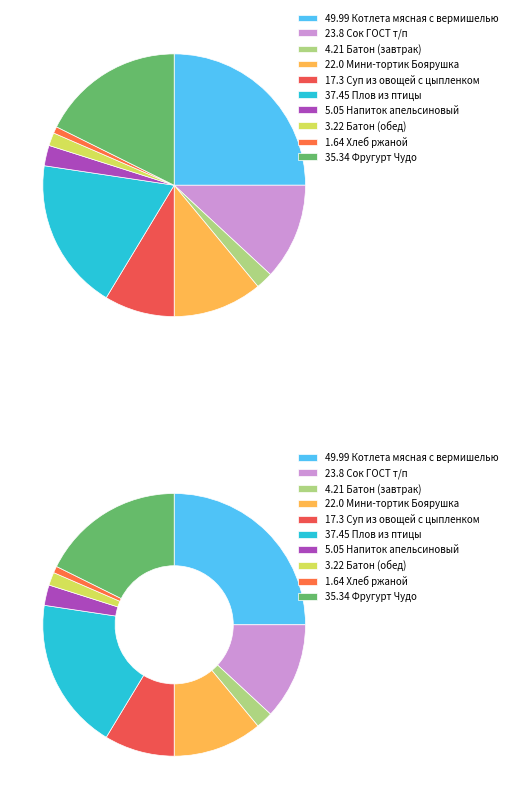

What percentage is the Сок ГОСТ т/п slice, to the nearest percent?

12%